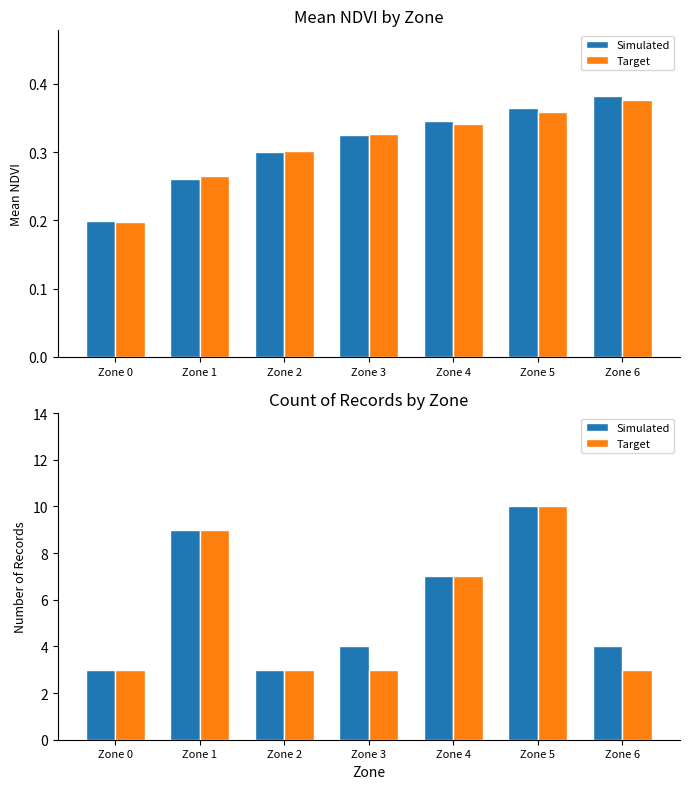

What is the total value across all series at Zone 5?

20